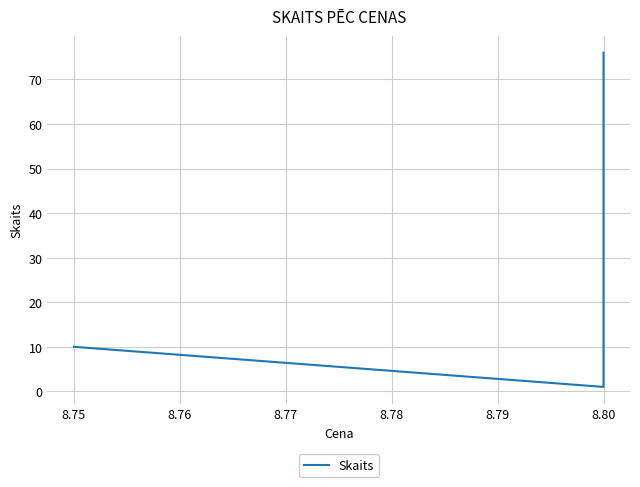

What is the value of the 4th point from the left?

10